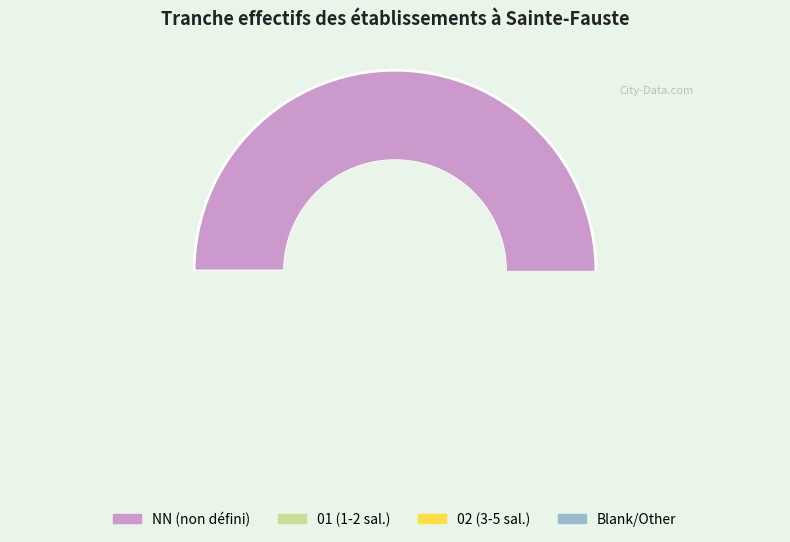

Between NN and 01, which is larger?

NN